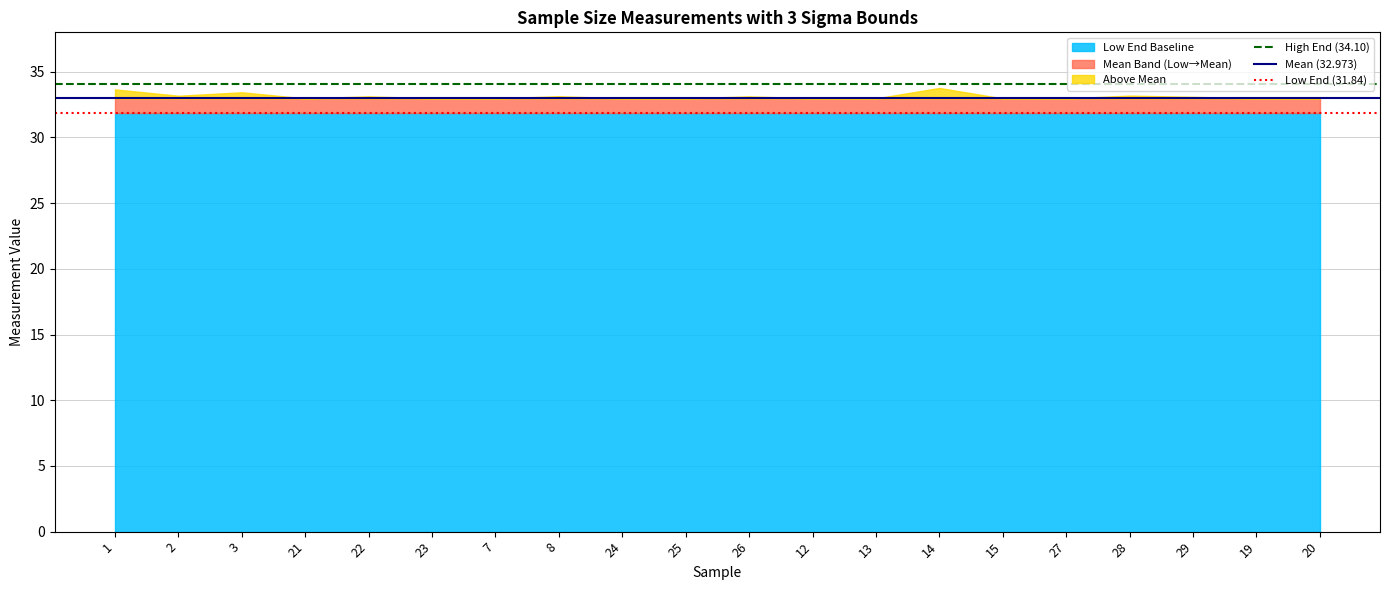

List the series in order of their peak value, lowest first.

Low End (31.84), Mean (32.973), High End (34.10)